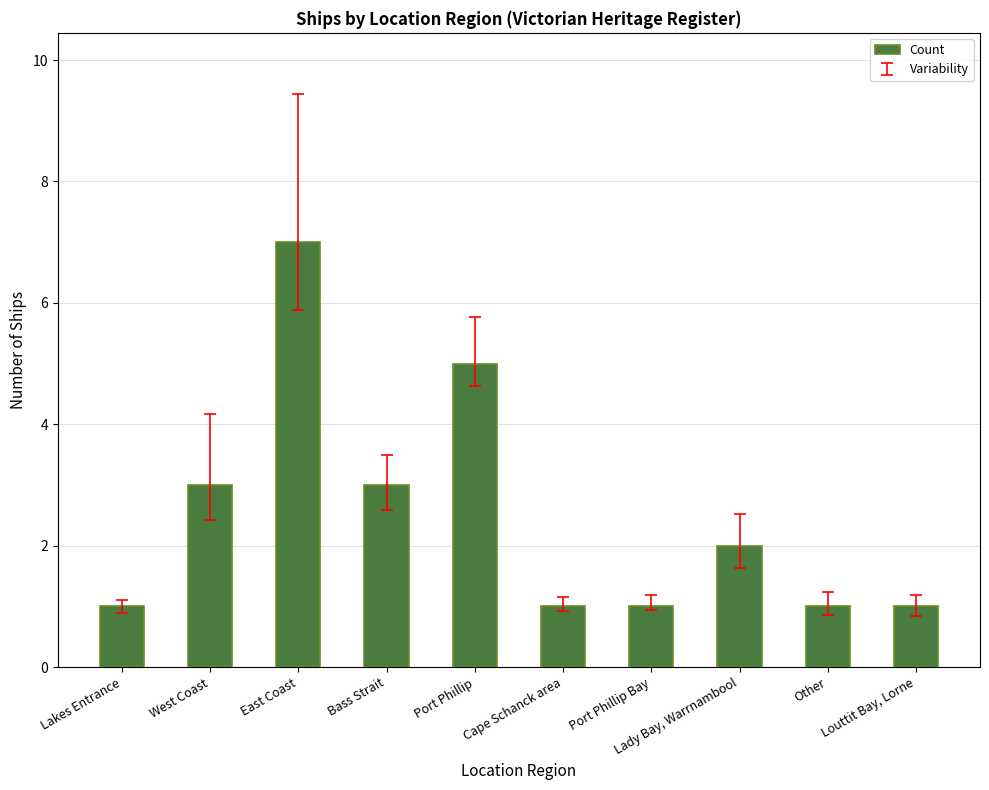

Between Lady Bay, Warrnambool and Other, which is larger?

Lady Bay, Warrnambool